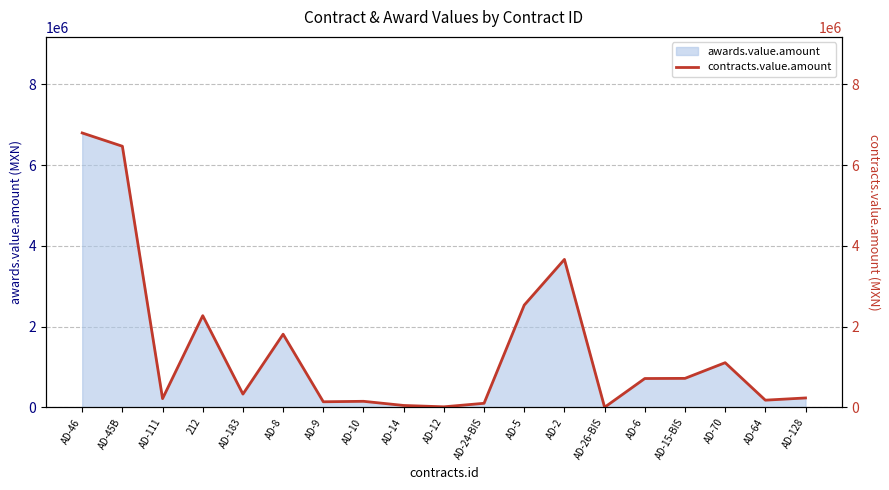

List the labels in order of value, smallest first.

AD-26-BIS, AD-12, AD-14, AD-24-BIS, AD-9, AD-10, AD-64, AD-111, AD-128, AD-183, AD-6, AD-15-BIS, AD-70, AD-8, 212, AD-5, AD-2, AD-45B, AD-46